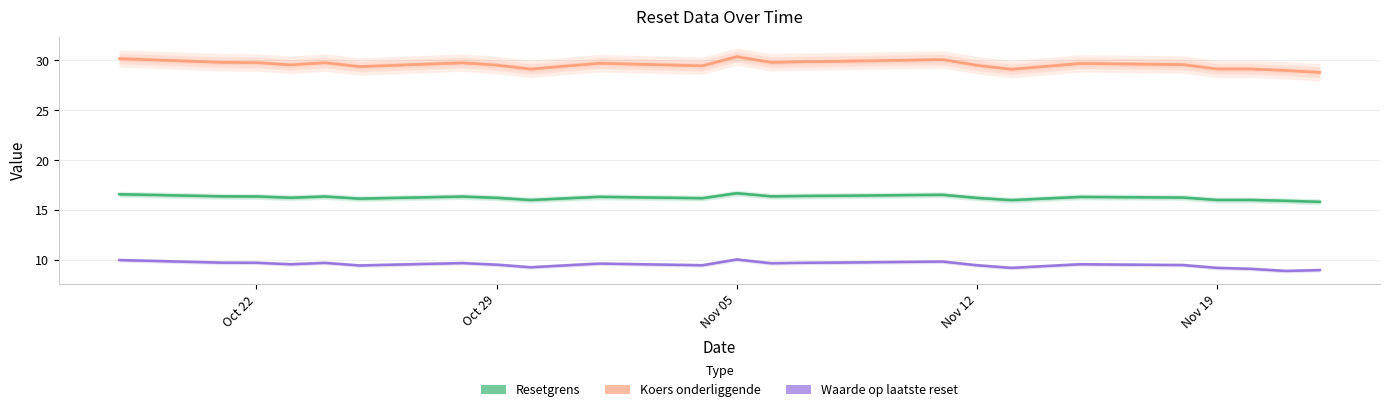

True or false: Resetgrens has a value of 4.8 at 2024-10-31.

False